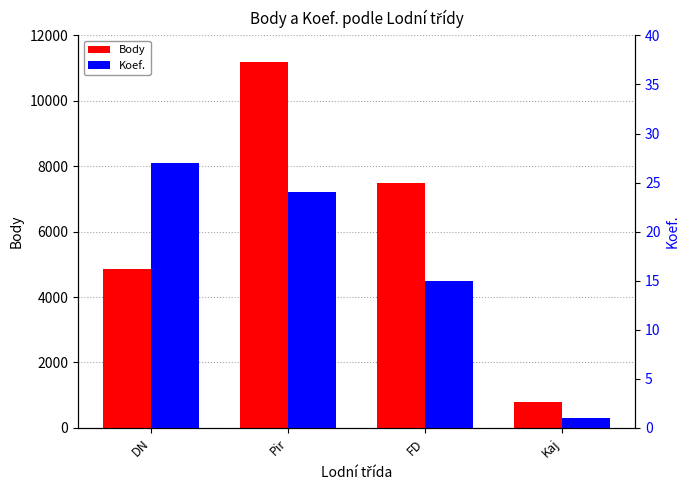

What is the value of the Koef. bar at the 4th from the left?

1